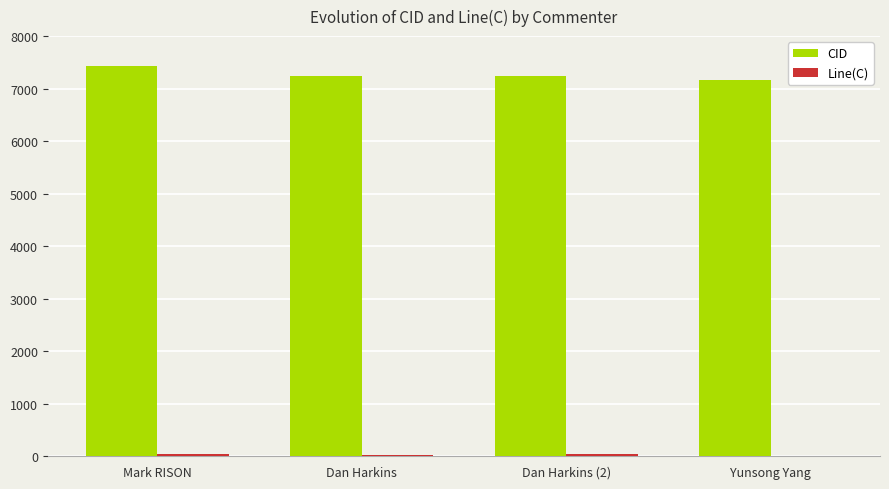

Which category has the highest value across all series?

Mark RISON